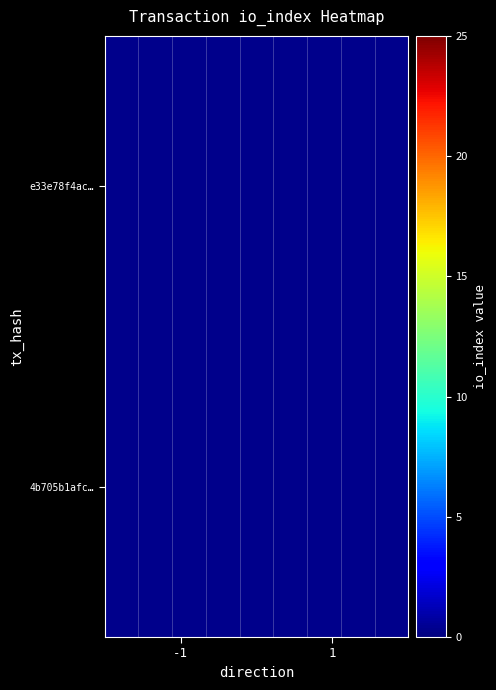

Is it true that e33e78f4ac… equals 8.4 at -1?

False